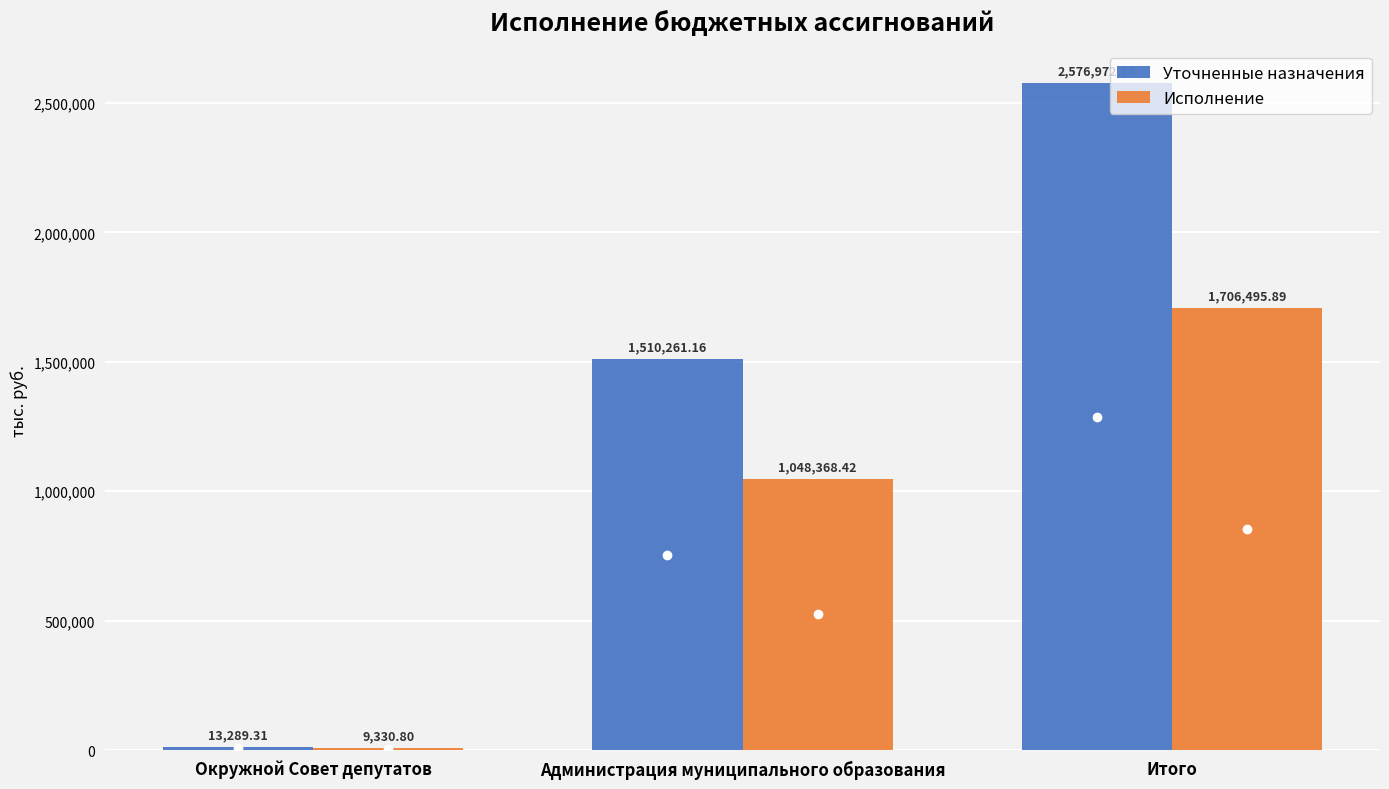

How many data points does each series have?

3